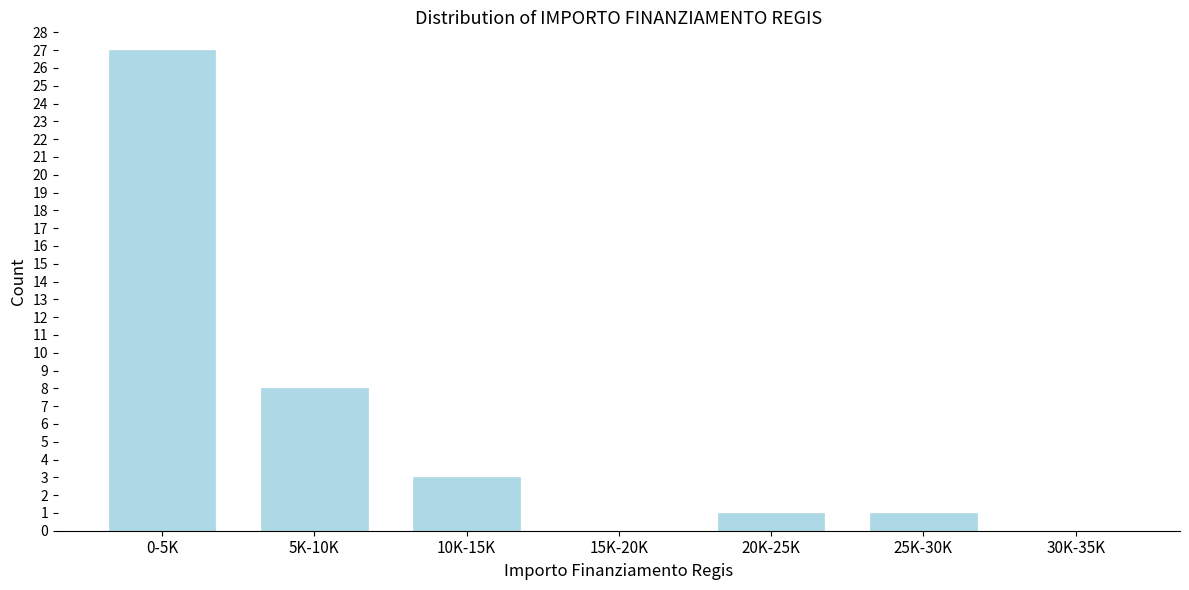

Reading left to right, what are all the values shown in this chart?

0-5K=27	5K-10K=8	10K-15K=3	15K-20K=0	20K-25K=1	25K-30K=1	30K-35K=0